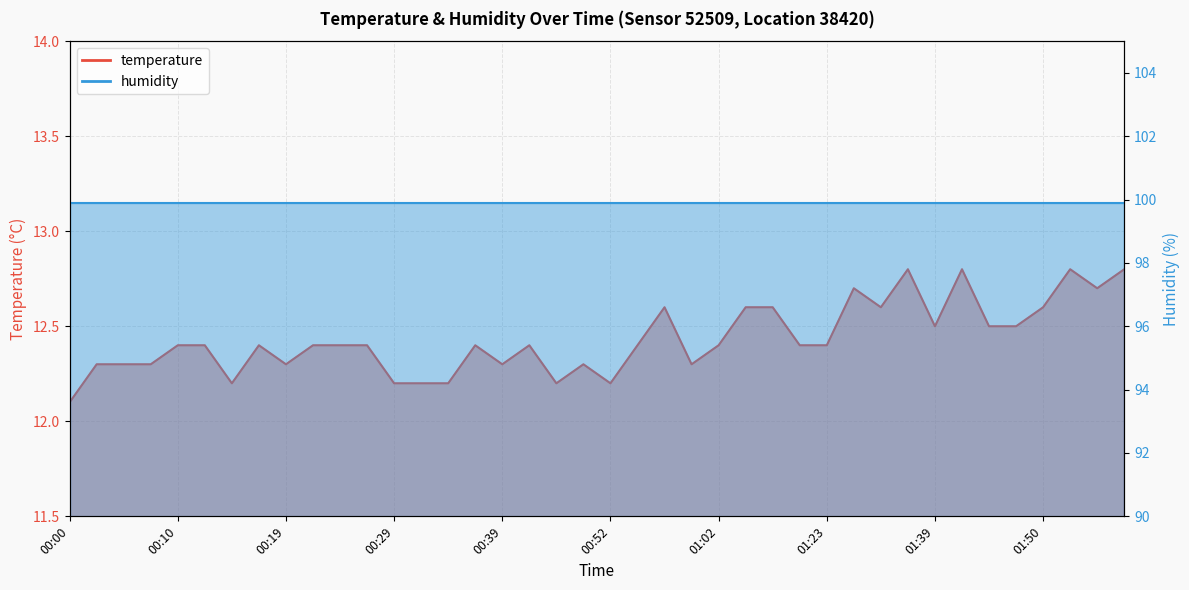

Reading left to right, what are all the values shown in this chart?

00:00=12.1	00:02=12.3	00:05=12.3	00:07=12.3	00:10=12.4	00:12=12.4	00:15=12.2	00:17=12.4	00:19=12.3	00:22=12.4	00:24=12.4	00:27=12.4	00:29=12.2	00:32=12.2	00:34=12.2	00:36=12.4	00:39=12.3	00:41=12.4	00:47=12.2	00:49=12.3	00:52=12.2	00:54=12.4	00:57=12.6	00:59=12.3	01:02=12.4	01:04=12.6	01:07=12.6	01:09=12.4	01:23=12.4	01:29=12.7	01:31=12.6	01:34=12.8	01:39=12.5	01:42=12.8	01:45=12.5	01:47=12.5	01:50=12.6	01:52=12.8	01:55=12.7	01:58=12.8